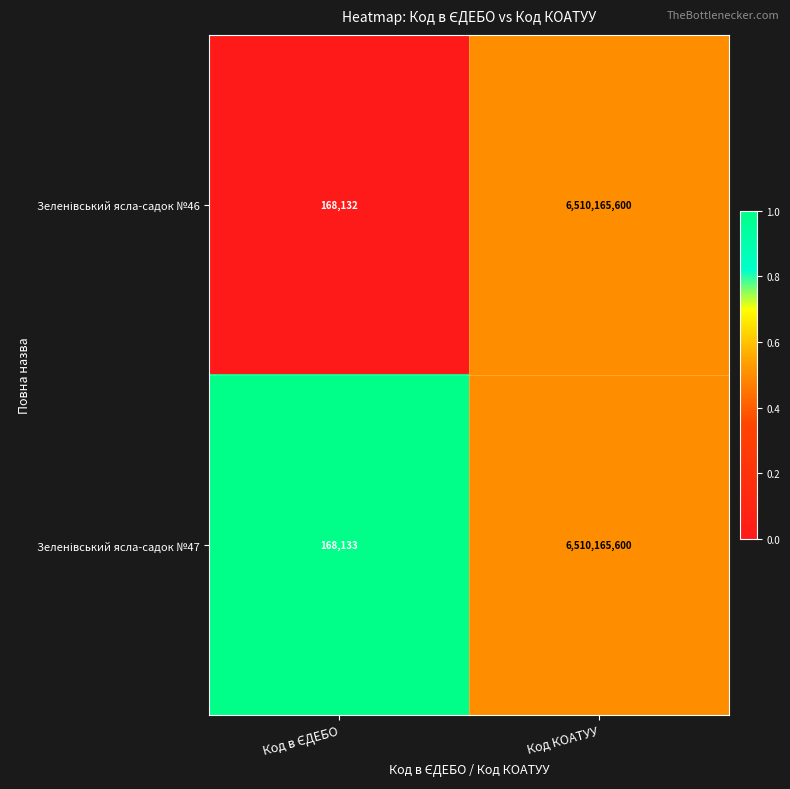

What is the total value across all series at Код КОАТУУ?

13020331200